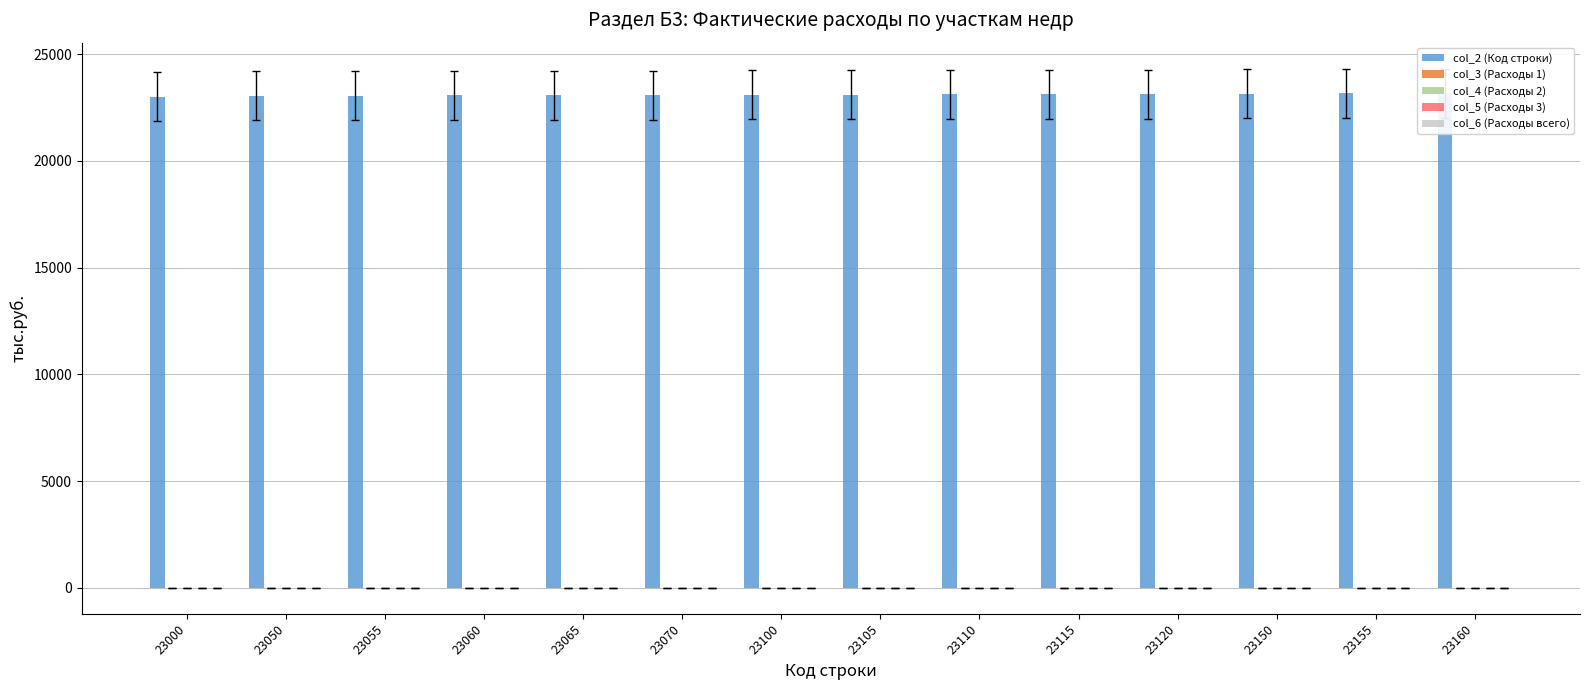

What is the approximate value of col_2 (Код строки) at 23160, to the nearest 50?

23150